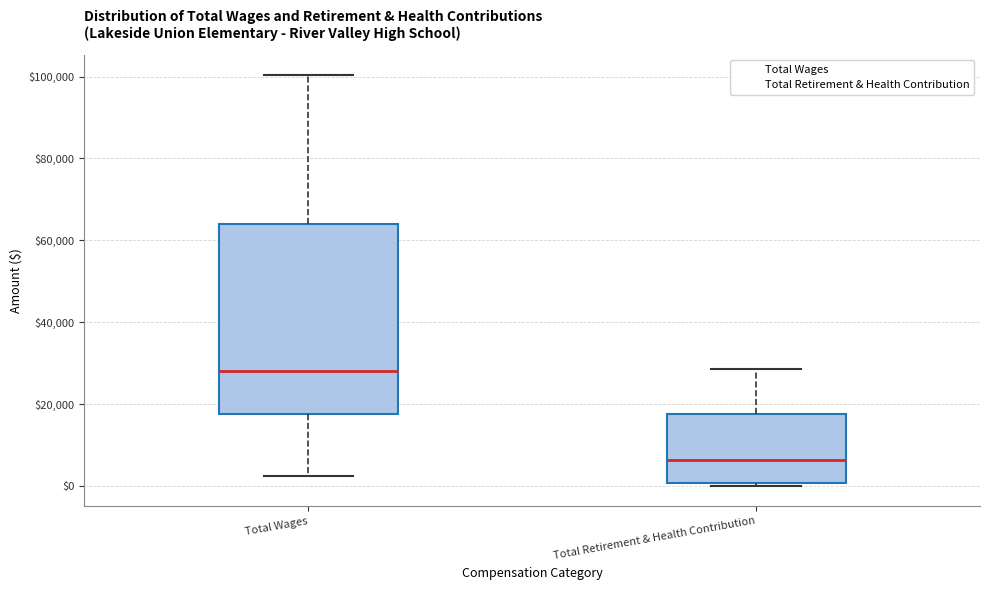

Reading left to right, read every box against the y-axis: the position of its median line, the range the box covers, and the ends of its whiskers. The values are not printed on the chart, so give them approximately, as read against the axis.

Total Wages: median 28000, box 18000 to 64000, whiskers 2000 to 100000
Total Retirement & Health Contribution: median 6000, box 0 to 18000, whiskers 0 (just below the box's lower edge) to 28000